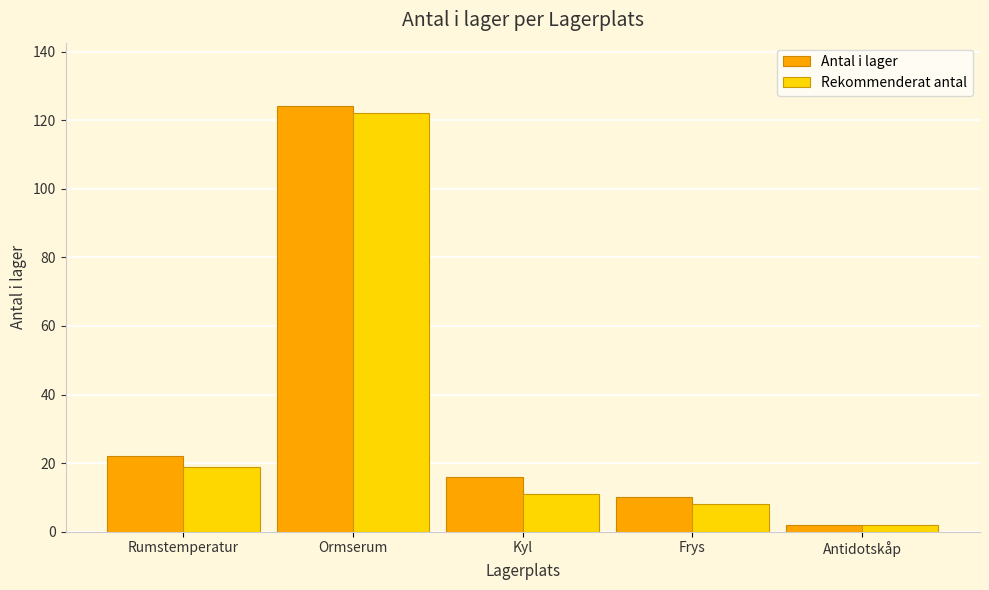

What is the spread (max minus min) of values at Frys?

2